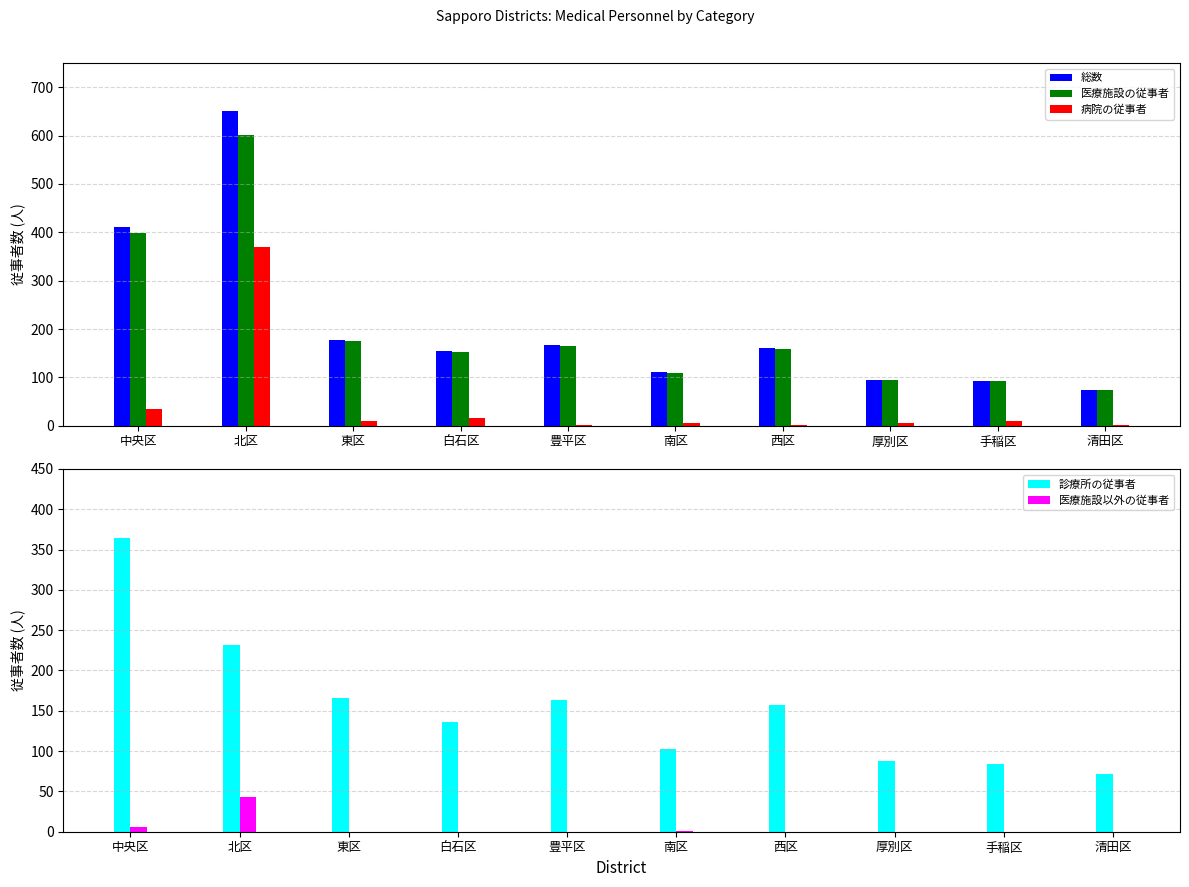

How many values in 医療施設以外の従事者 are above zero?

3